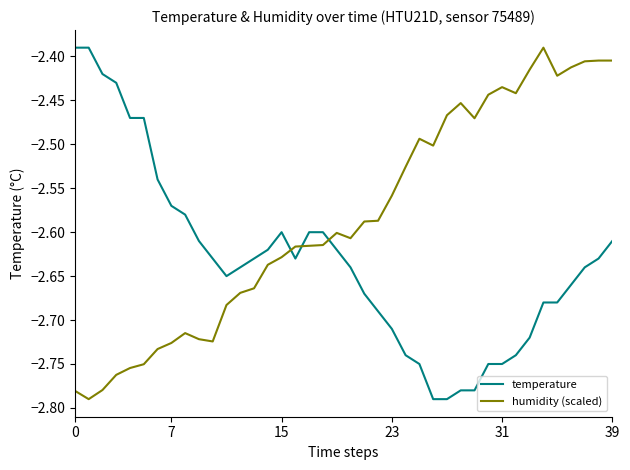

Rank the series by their average value, from lowest to highest.

temperature, humidity (scaled)